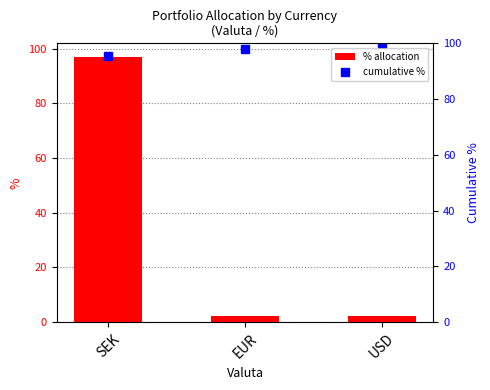

What is the label of the 1st bar from the left?

SEK